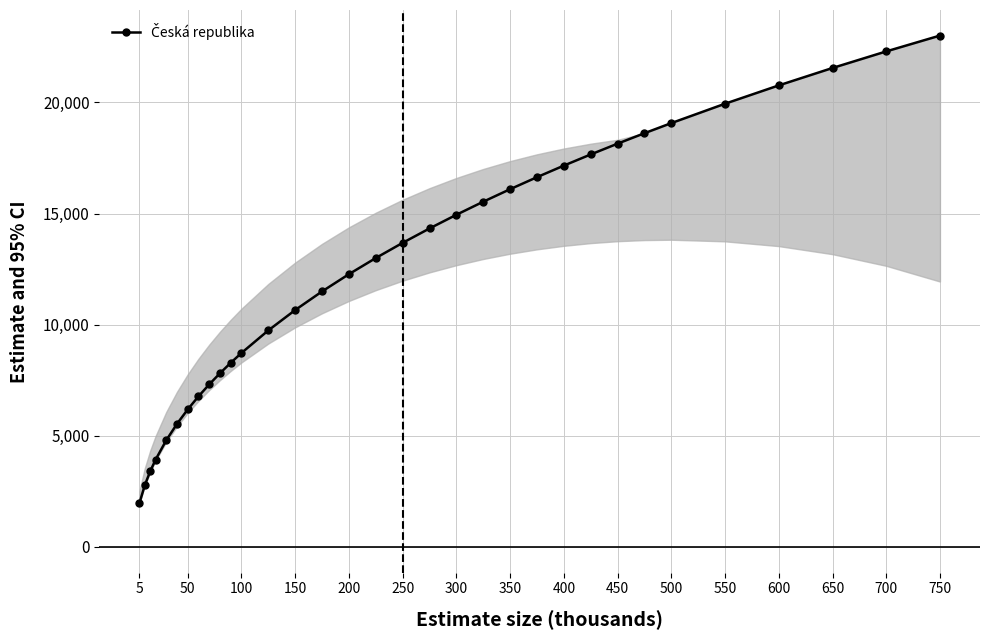

Is this an area chart (filled region under the line)?

Yes